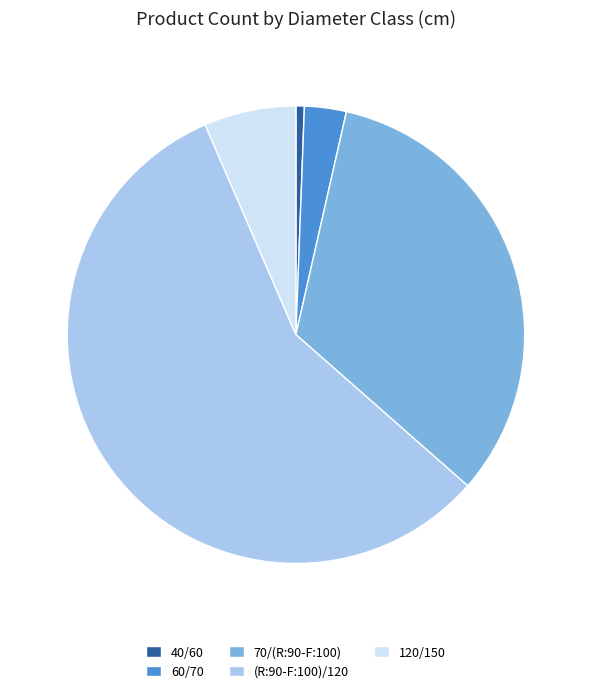

Do 70/(R:90-F:100) and 60/70 together represent more than half of the pie?

No